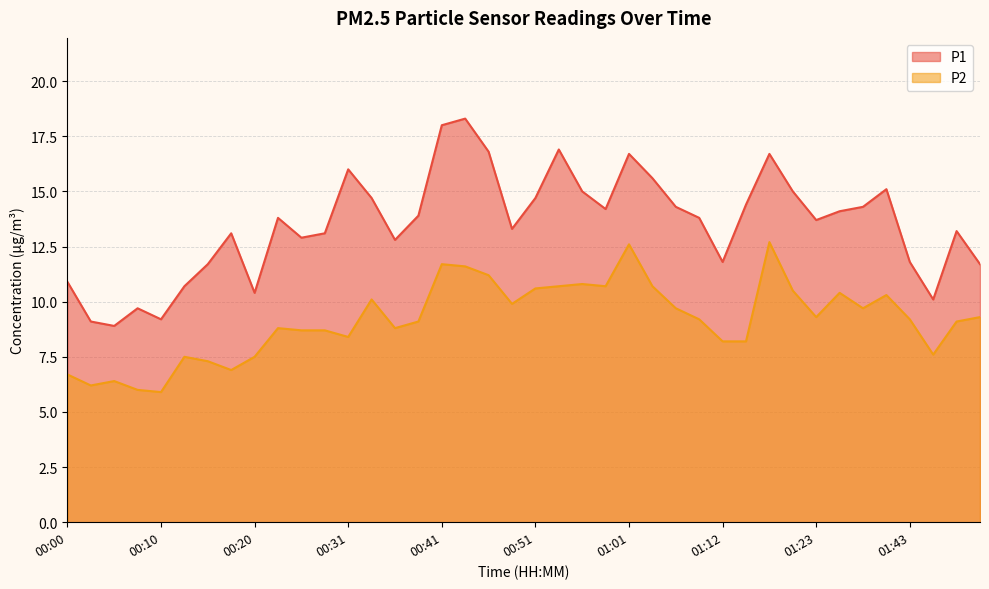

How many lines are shown in the chart?

2